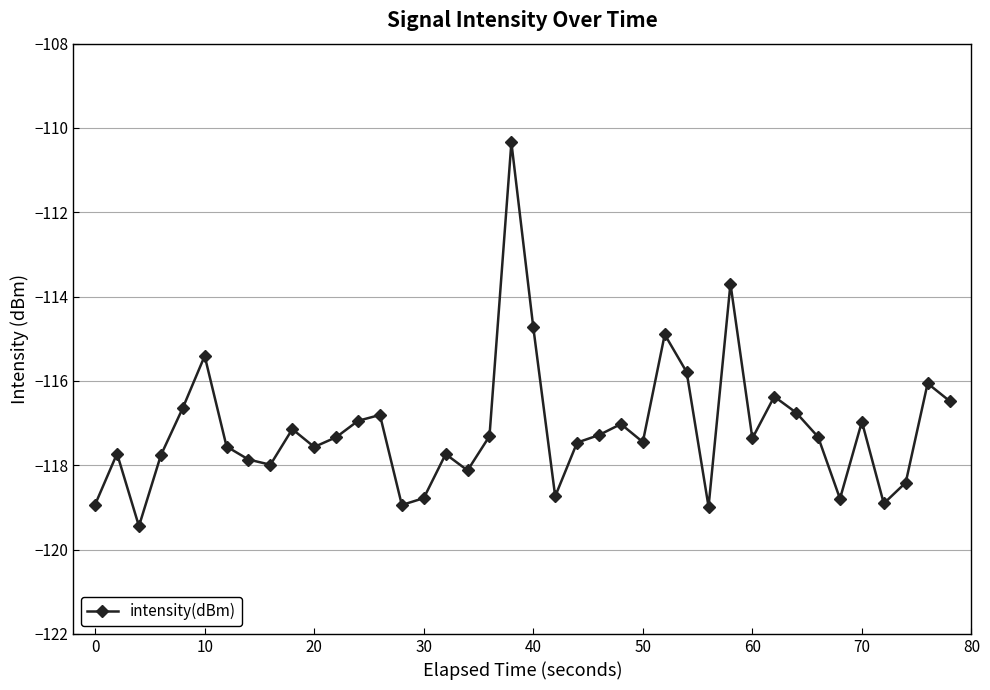

What is the greatest value displayed?

-110.3